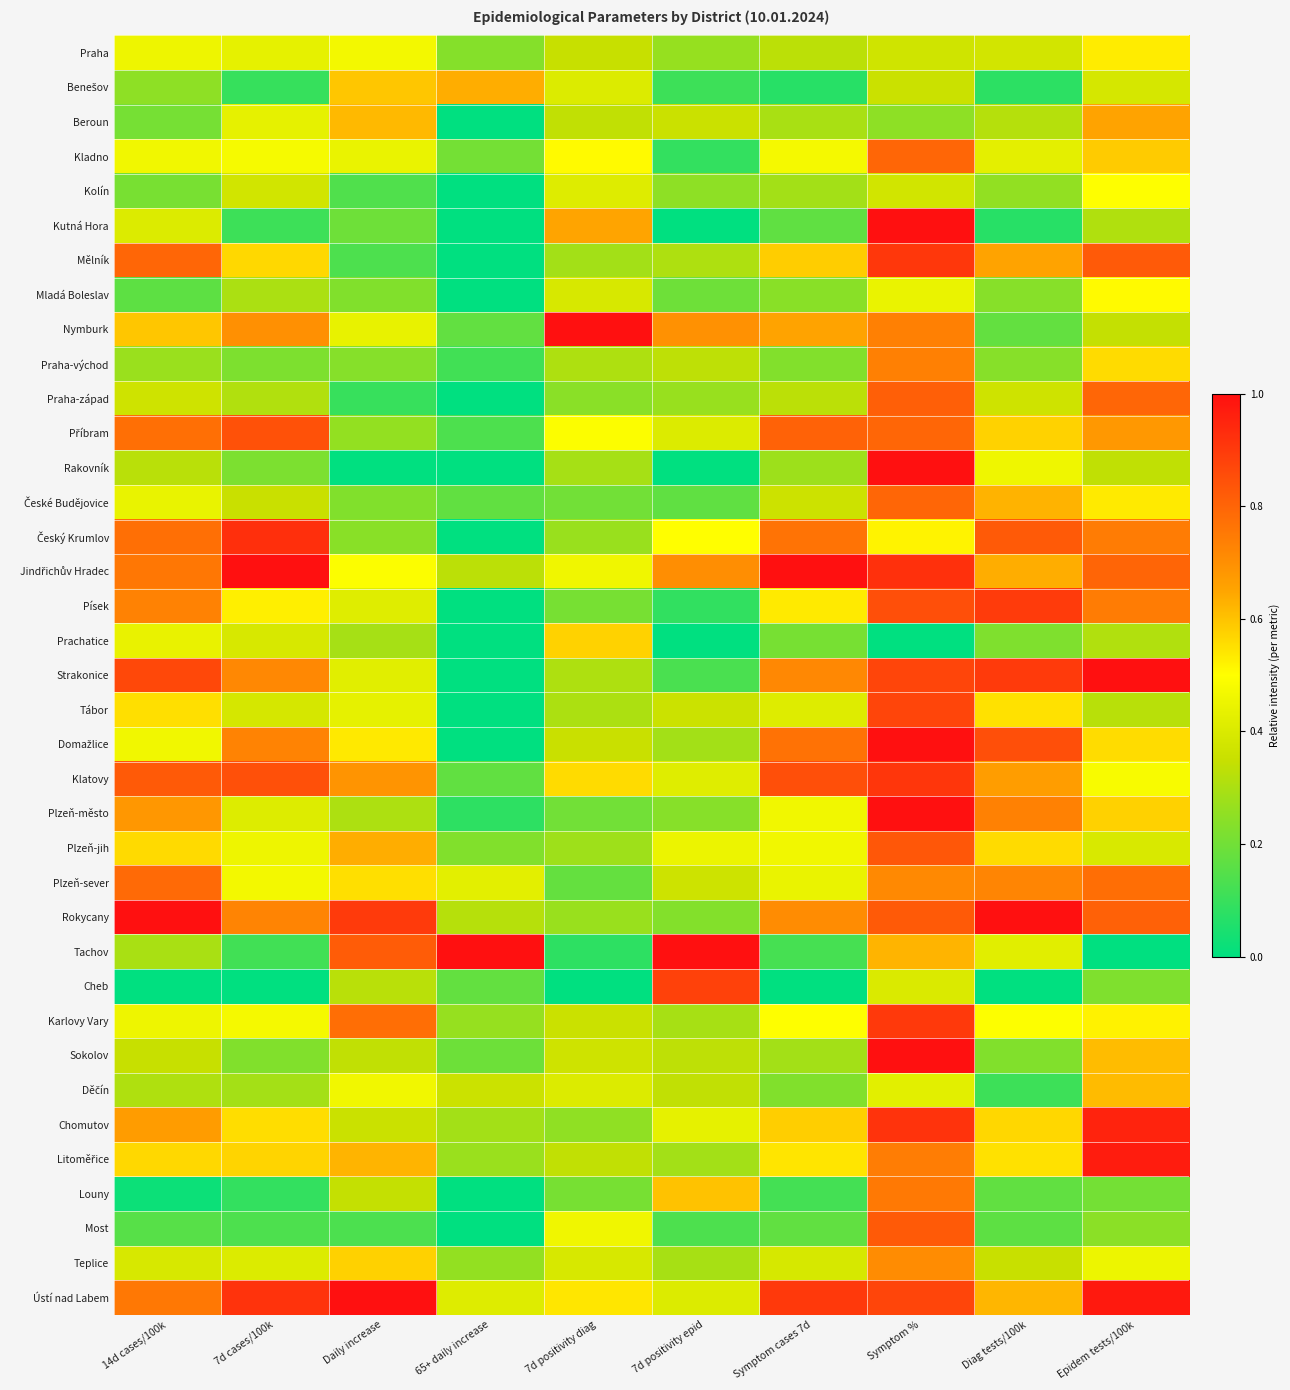

Which series has the largest total across all categories?

Ústí nad Labem